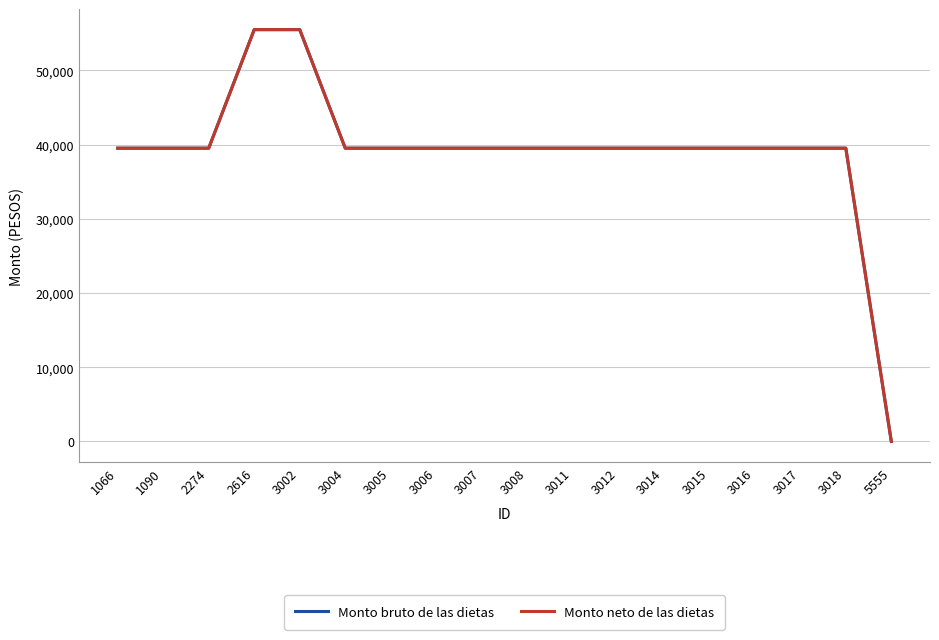

Does the chart display data point markers on the line(s)?

No